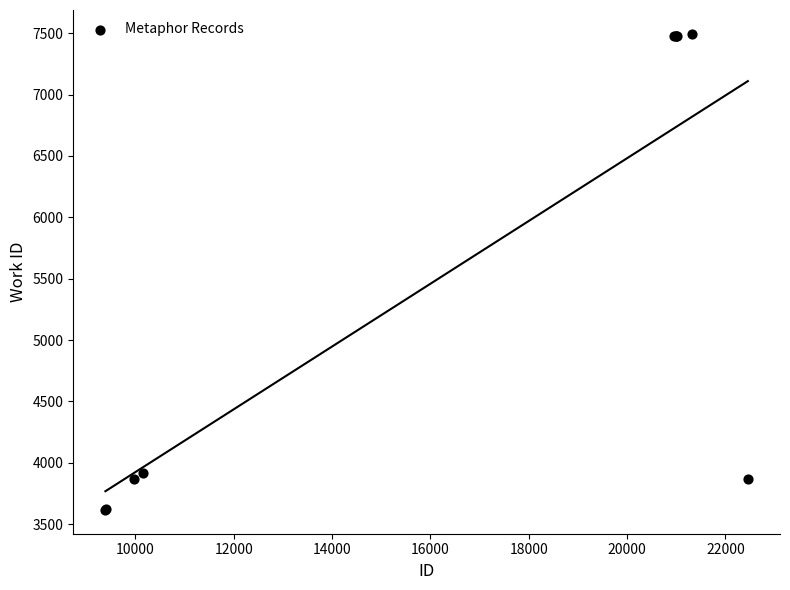

What Y value in the scatter plot is closest to 5555?

3916